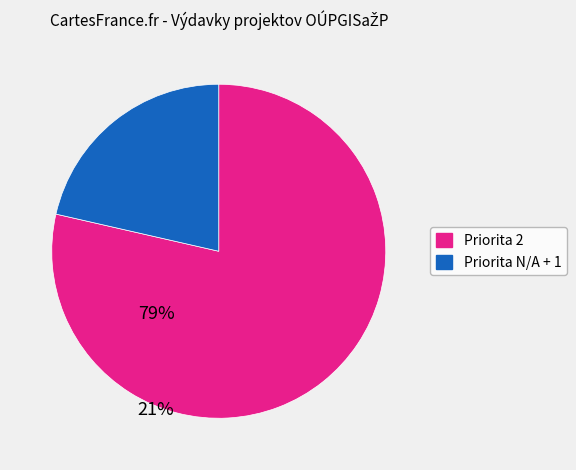

Is there a majority slice in this chart?

Yes